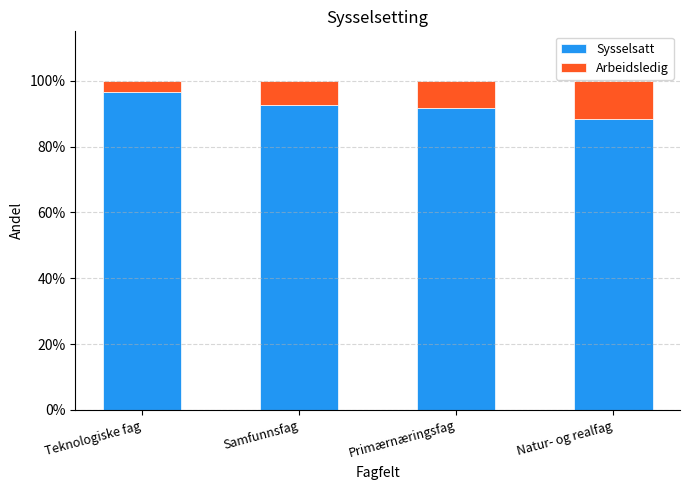

What value does the Arbeidsledig series have at Samfunnsfag?

0.1